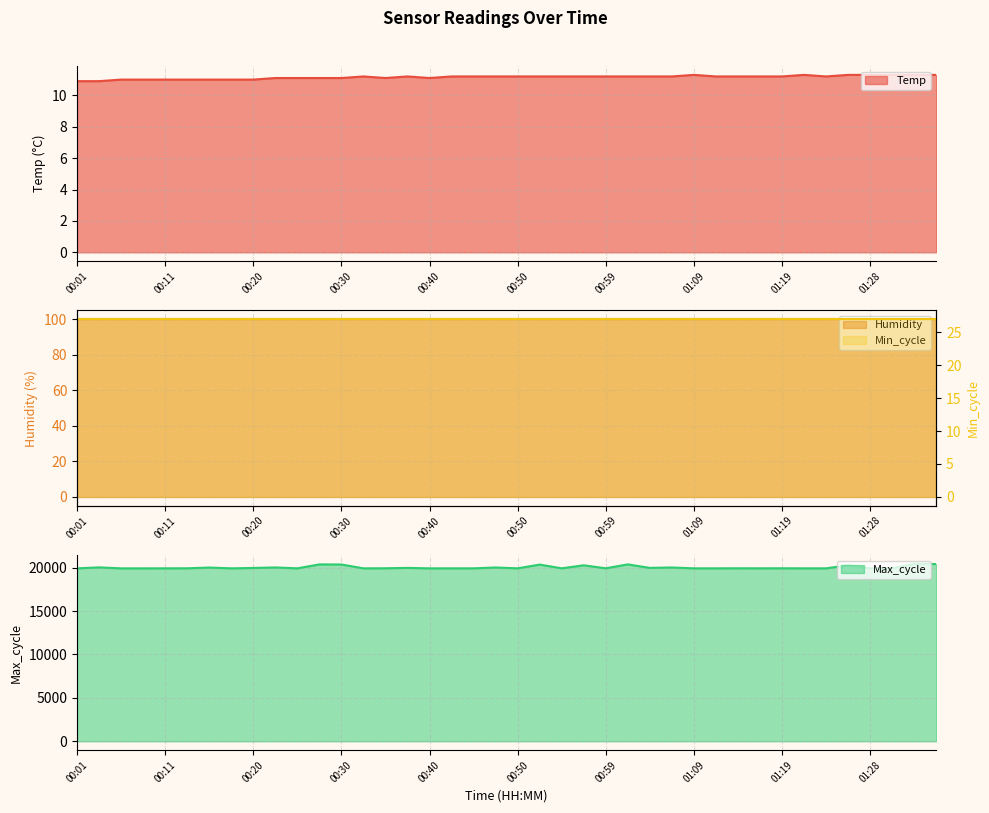

True or false: Max_cycle and Temp intersect in this chart.

False